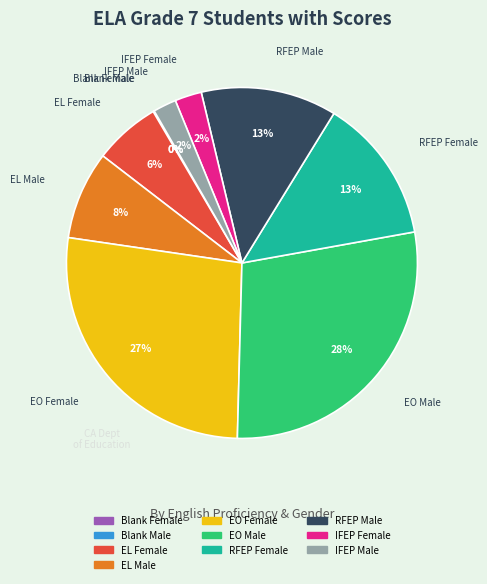

Is it true that RFEP Female is 13% of the pie?

True